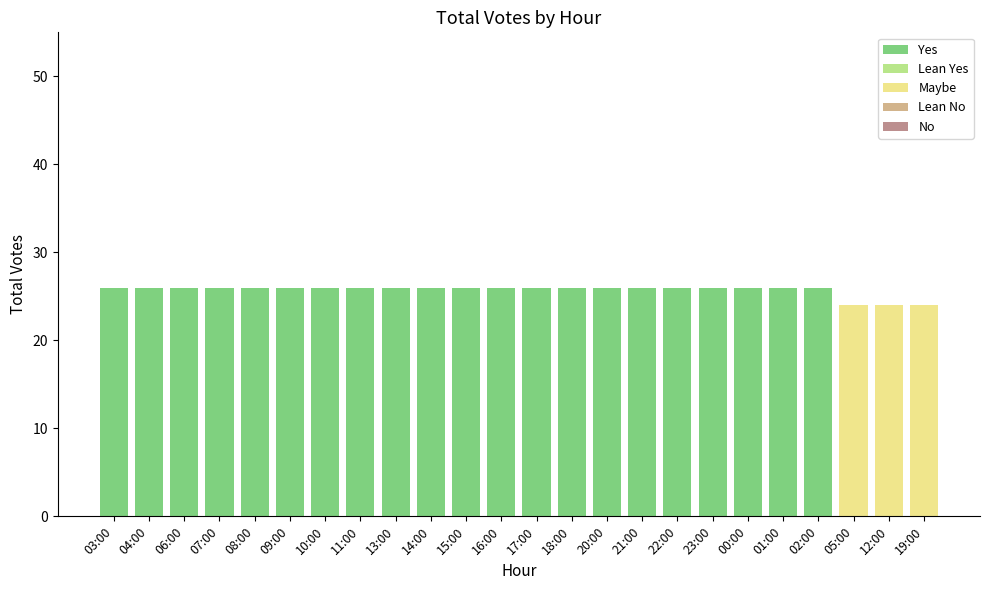

True or false: the data shows 46 at 09:00.

False